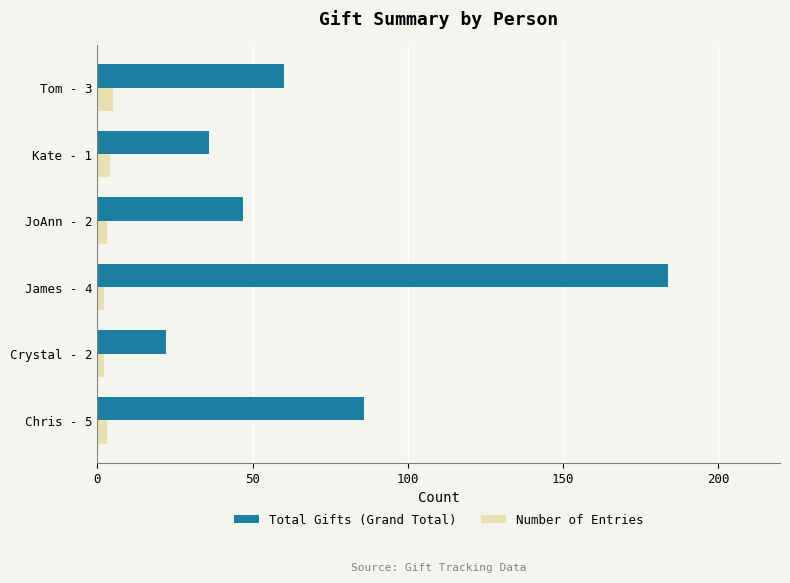

Which series has the largest total across all categories?

Total Gifts (Grand Total)